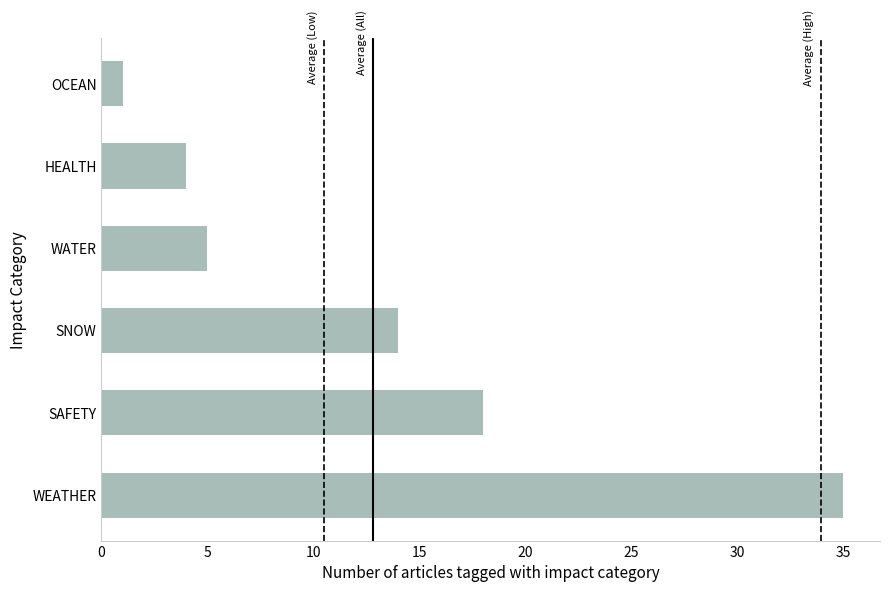

Is it true that the value at SNOW is 14?

True